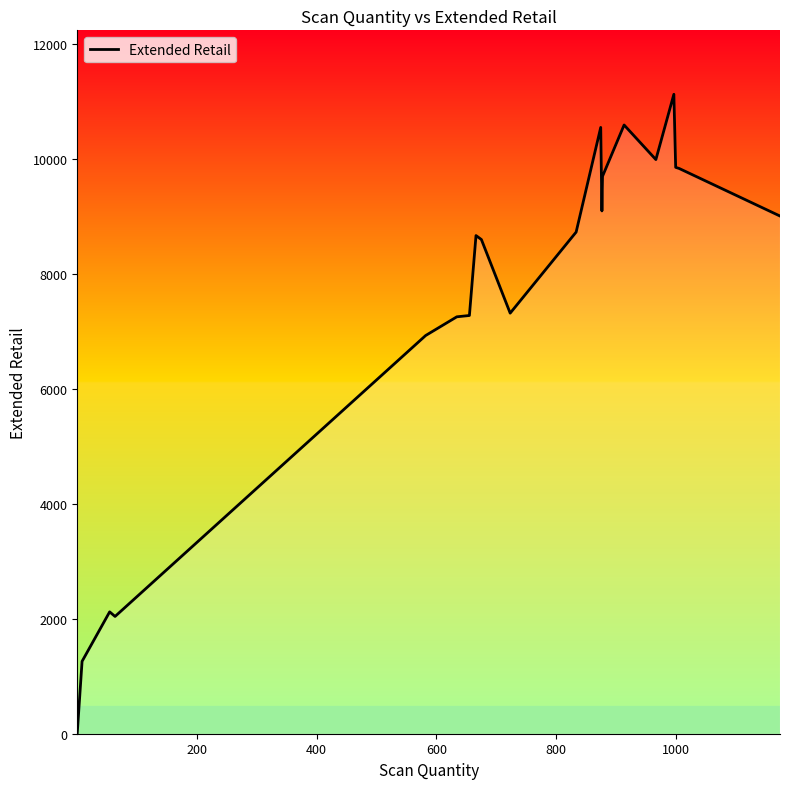

What is the difference between the maximum and minimum values?

11115.7